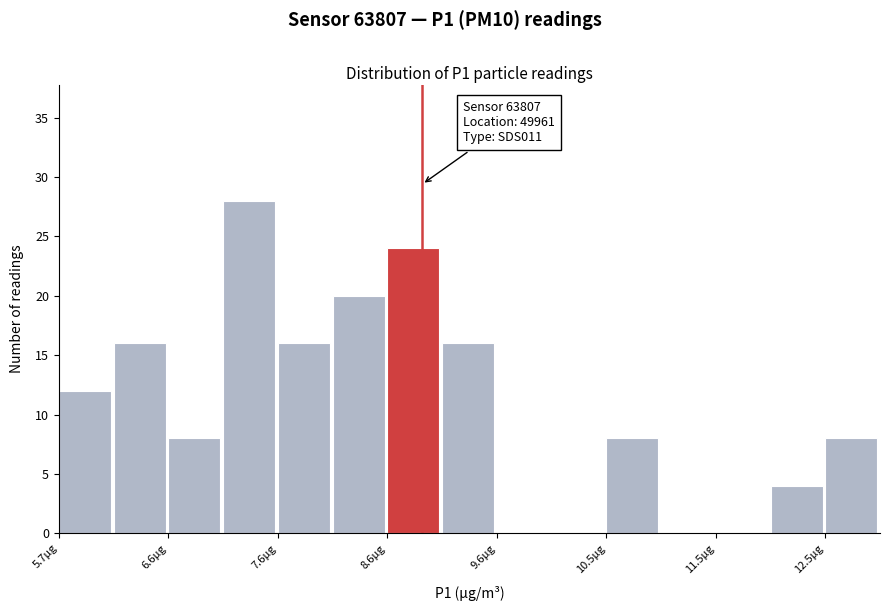

Which range on the x-axis has the tallest bar?

7.1 to 7.6